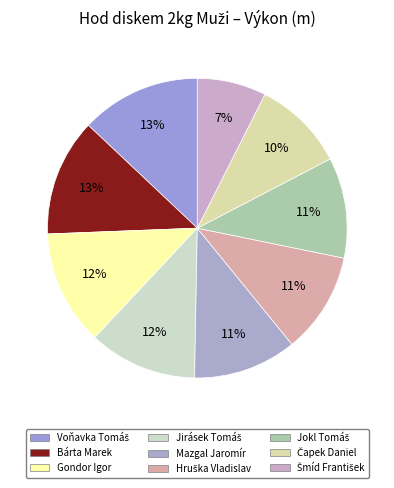

Do Mazgal Jaromír and Jokl Tomáš together represent more than half of the pie?

No